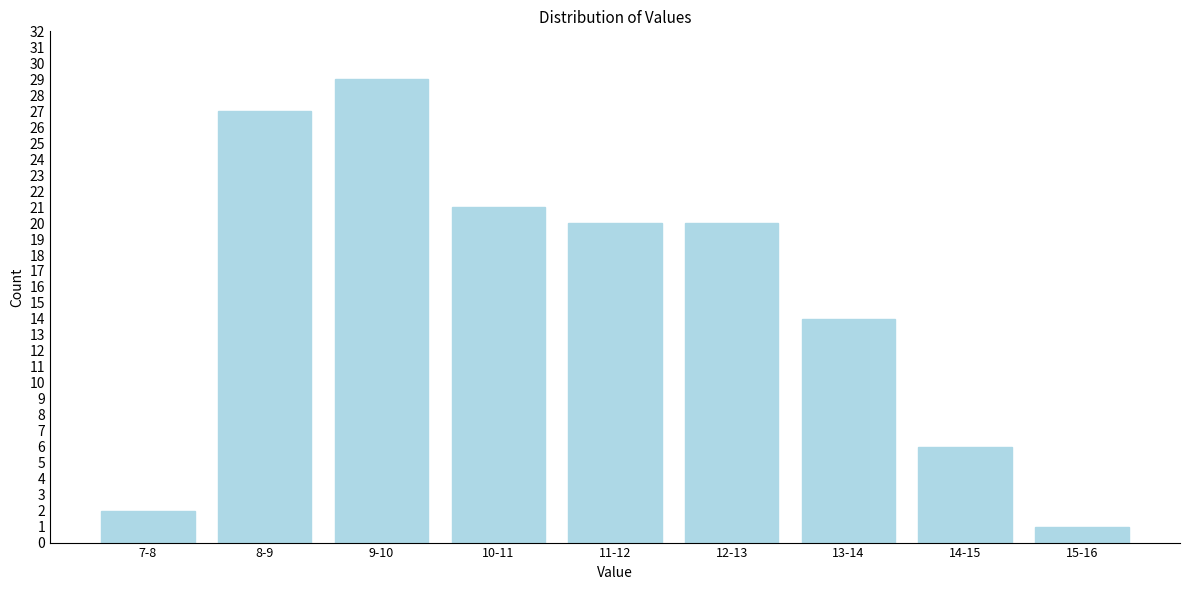

Reading right to left, transcribe all the data shown in this chart.

15-16=1	14-15=6	13-14=14	12-13=20	11-12=20	10-11=21	9-10=29	8-9=27	7-8=2